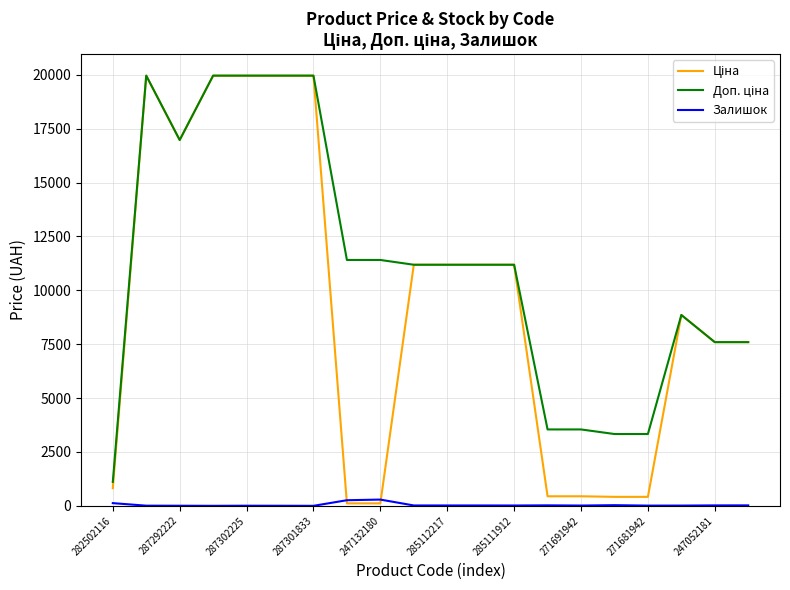

What is the greatest value displayed?

19964.2